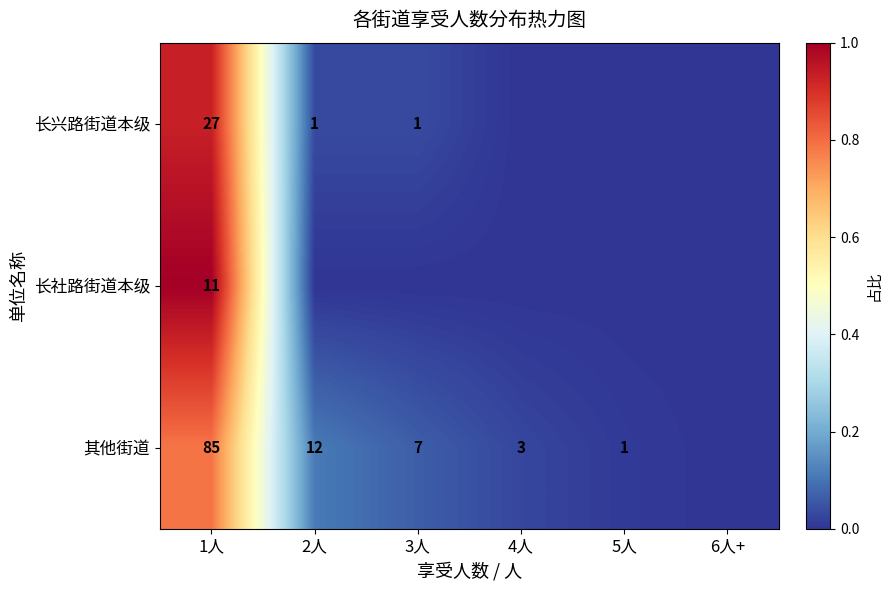

What is the difference between the highest and lowest values at 2人?

0.1